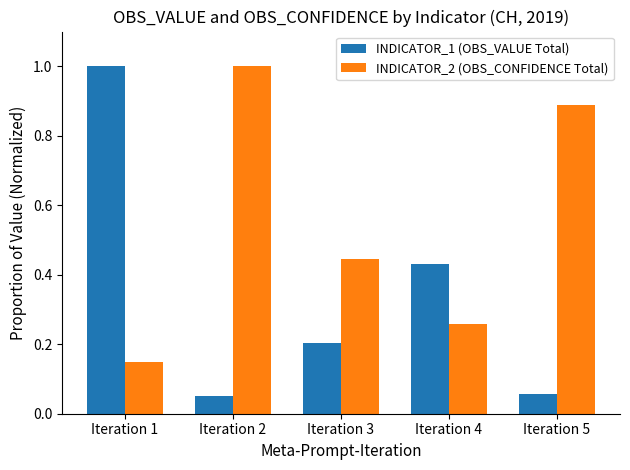

Is the value of INDICATOR_1 (OBS_VALUE Total) at Iteration 1 greater than the value of INDICATOR_2 (OBS_CONFIDENCE Total) at Iteration 4?

Yes